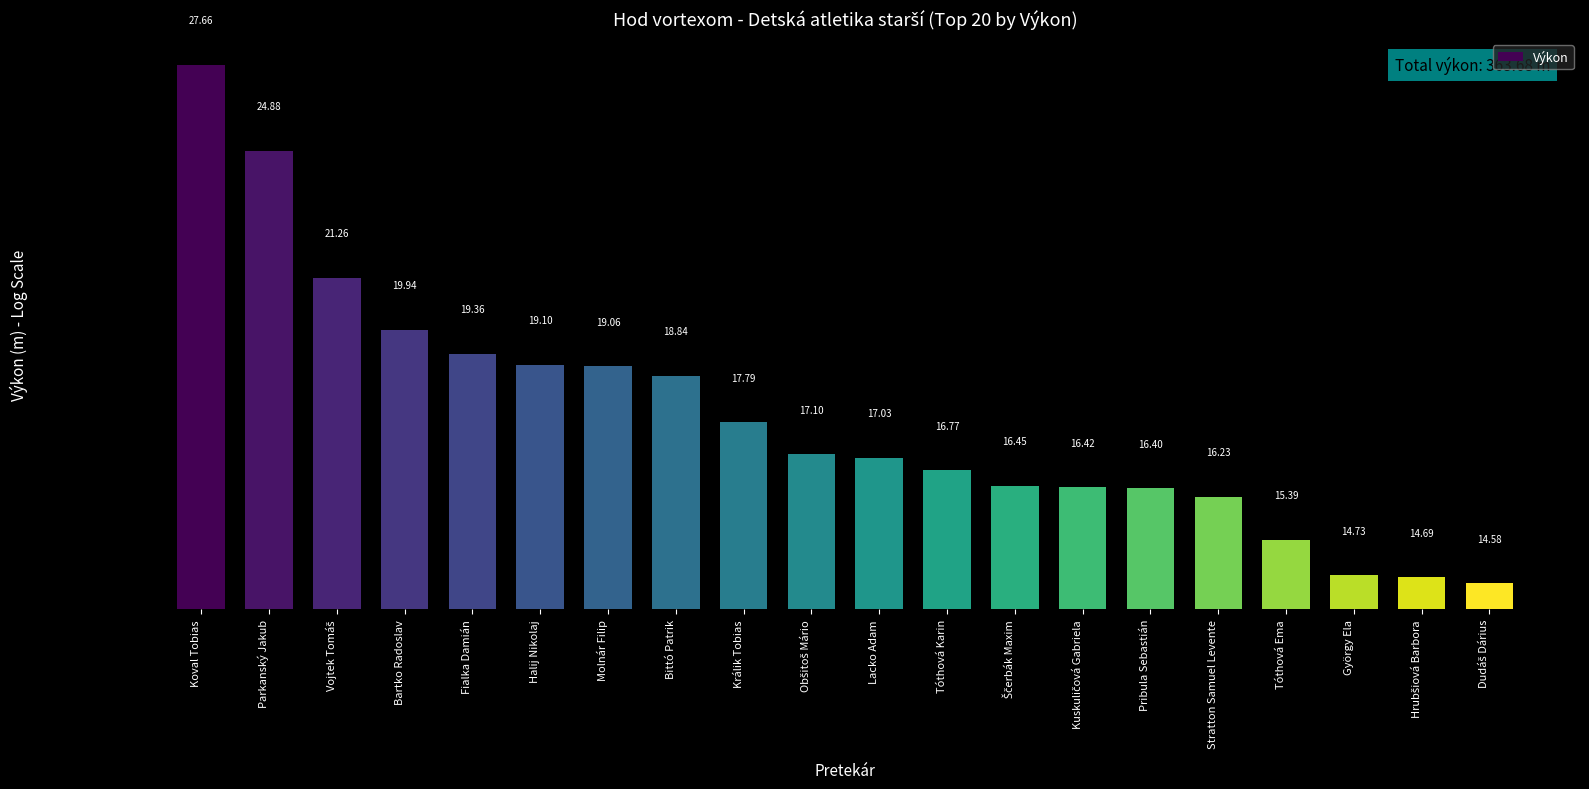

How many categories are shown in the chart?

20